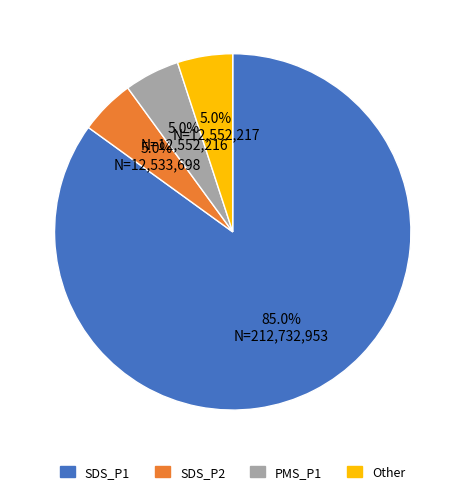

How much of the chart is everything except Other?

95.0%